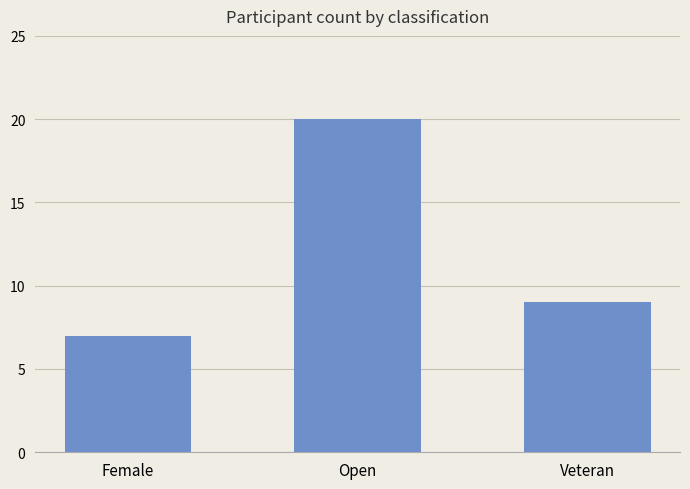

Are the bars horizontal?

No